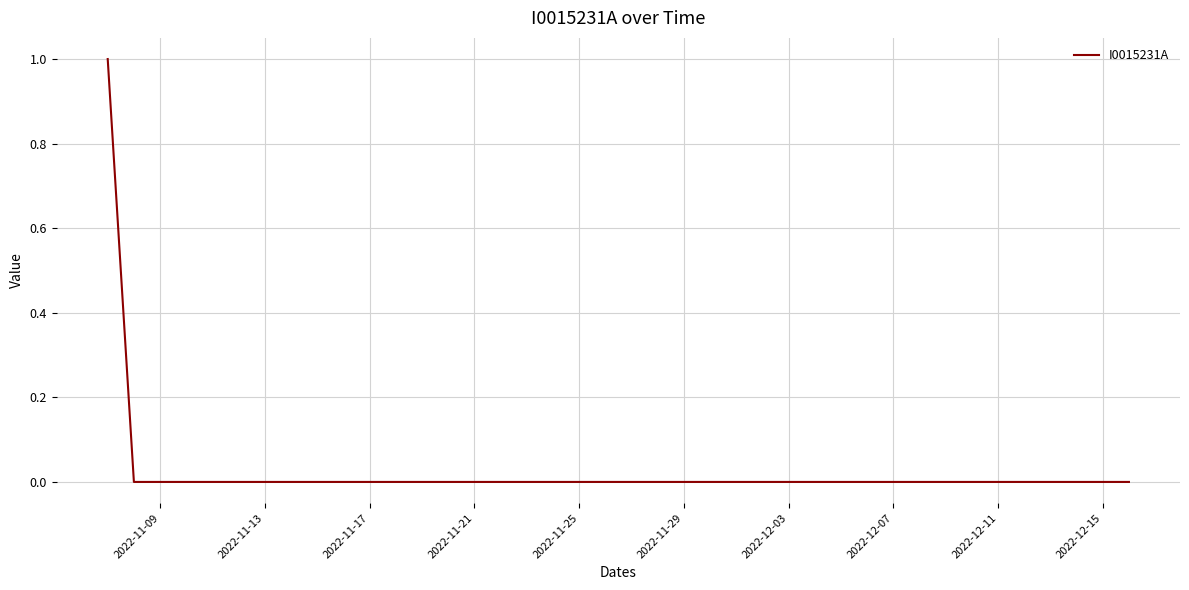

What is the sum of all values?

1